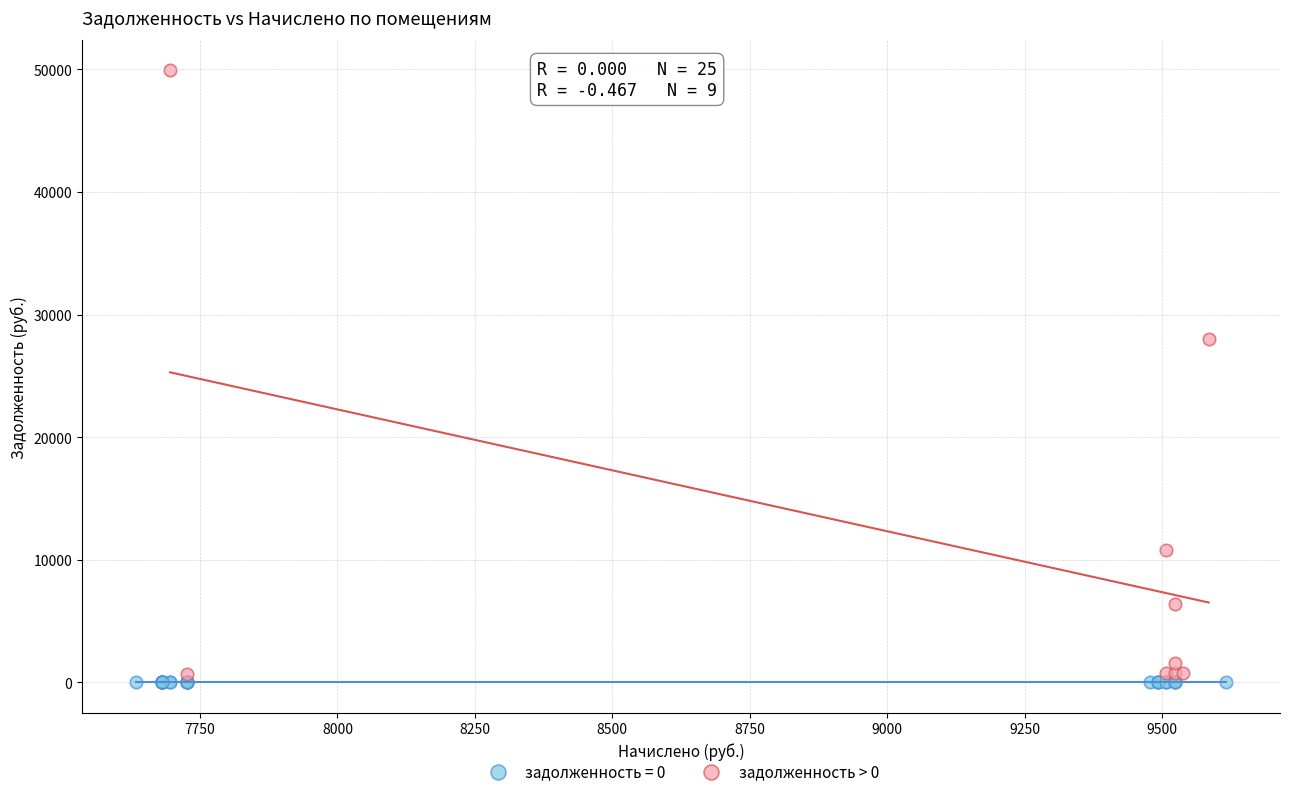

Which series contains the highest Y value?

задолженность > 0